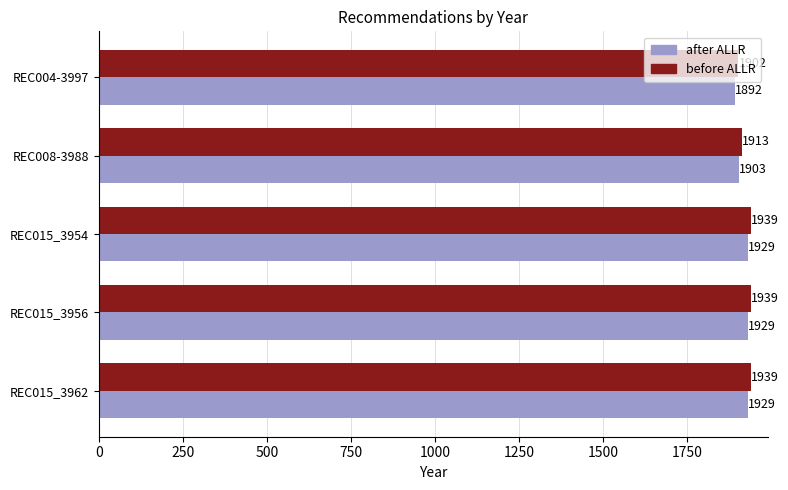

What is the sum of the after ALLR values at REC015_3956 and REC015_3962?

3858